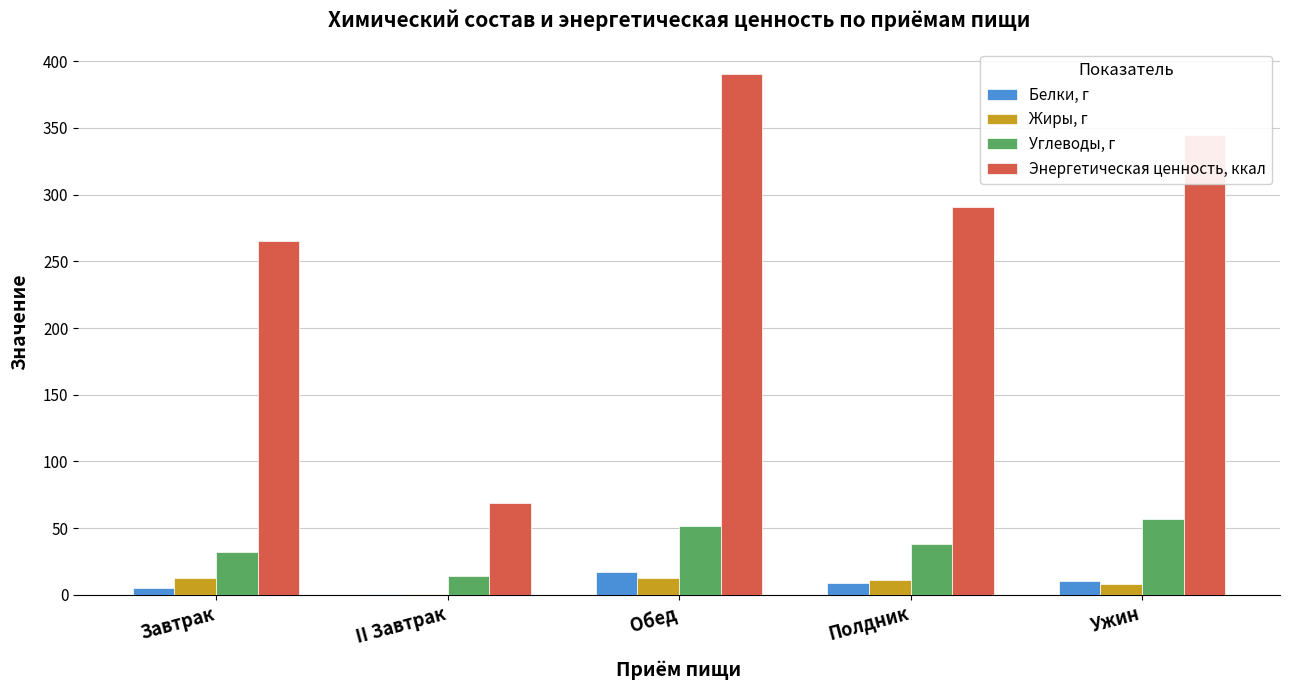

Which category has the highest value across all series?

Обед